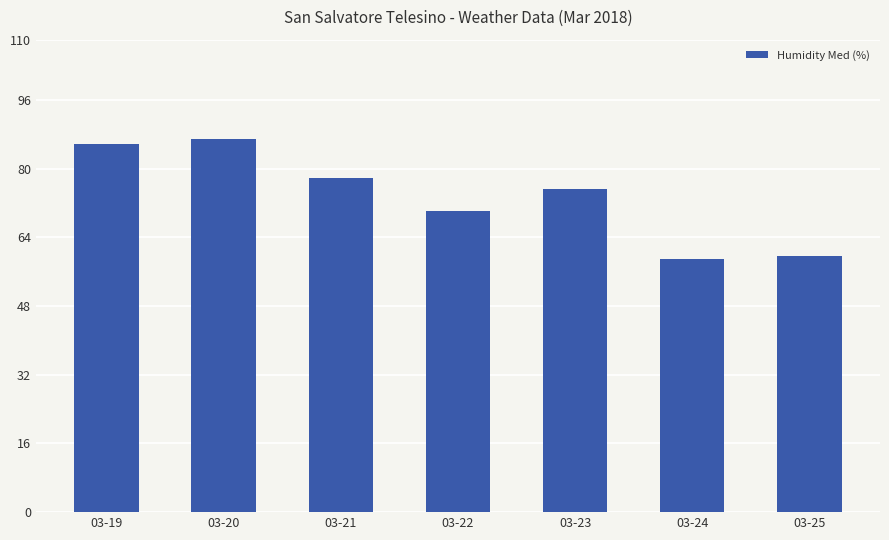

True or false: the data shows 70.0 at 03-22.

True